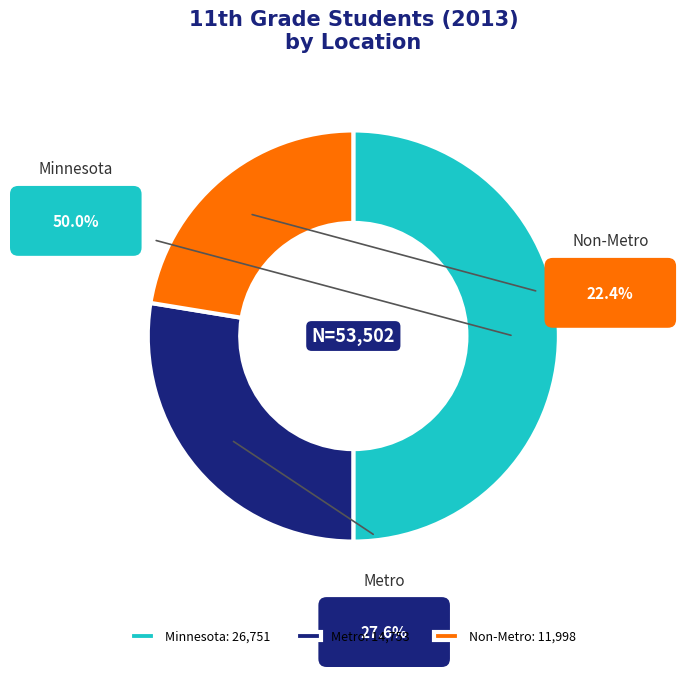

Rank the categories by value from highest to lowest.

Minnesota, Metro, Non-Metro